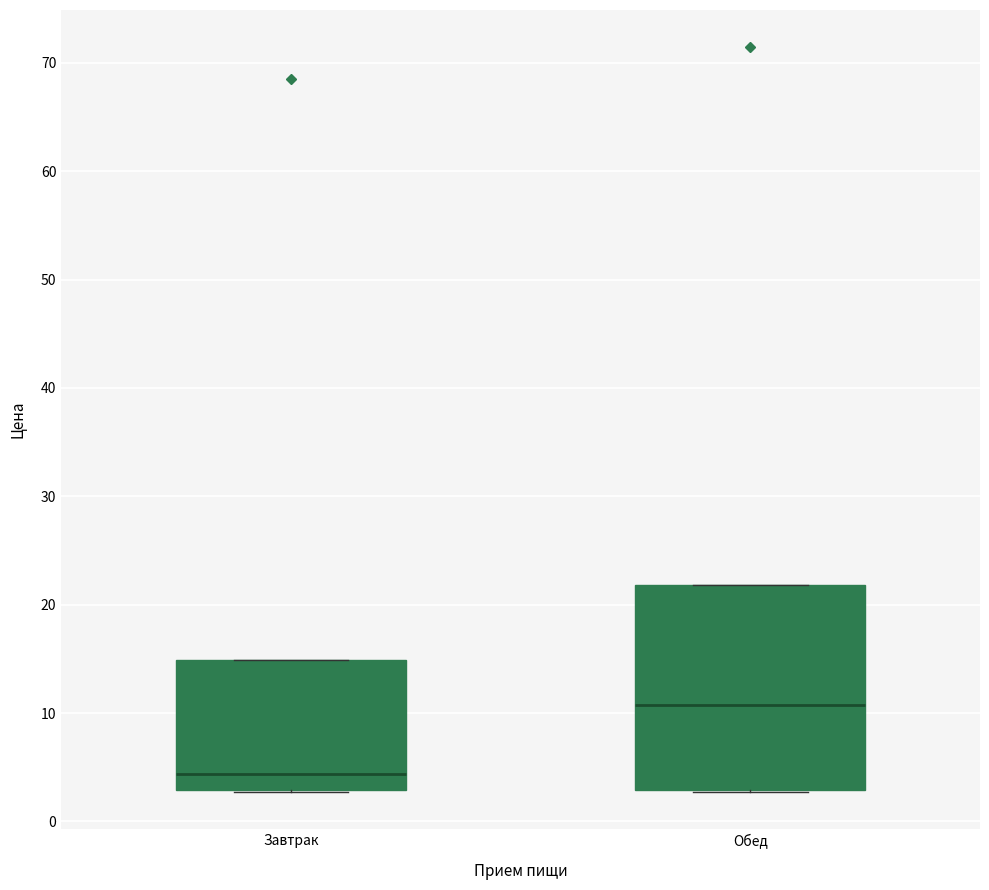

Where is the upper edge of the box for Завтрак on the y-axis? The values are not printed on the chart, so give them approximately, as read against the axis.

15